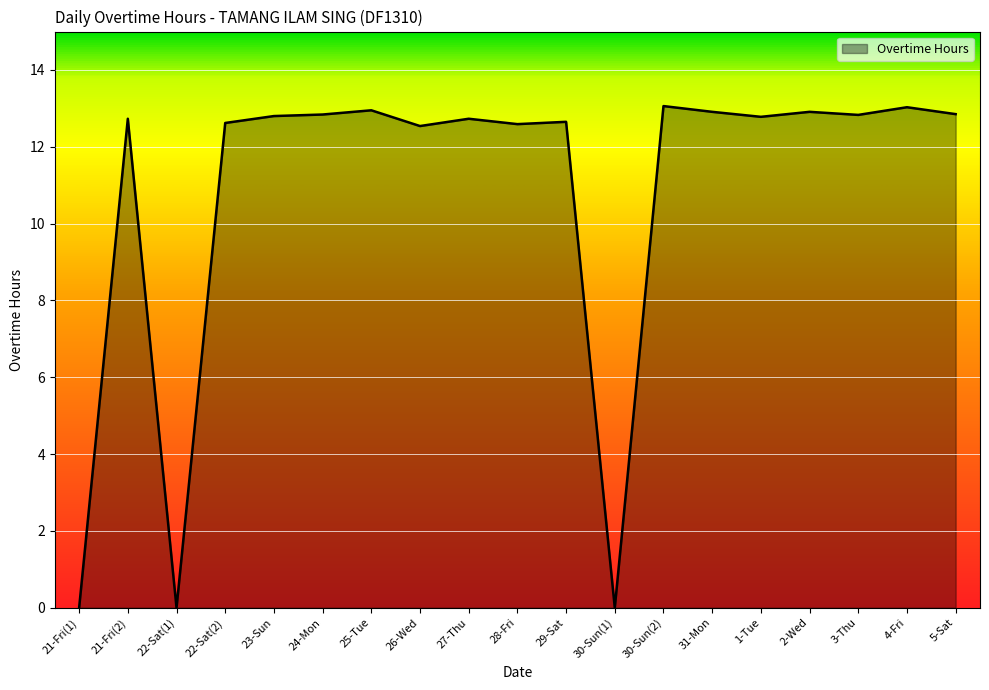

What position from the right is 2-Wed?

4